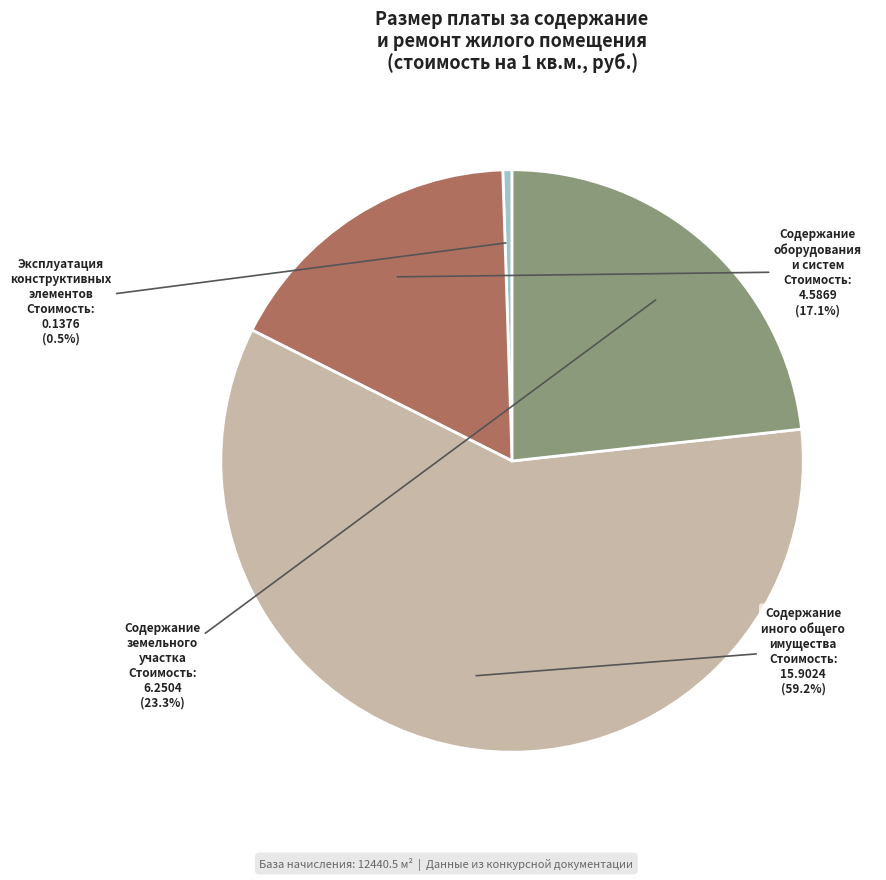

Approximately how many times larger is the value at Содержание оборудования и систем compared to Содержание иного общего имущества?

0.3